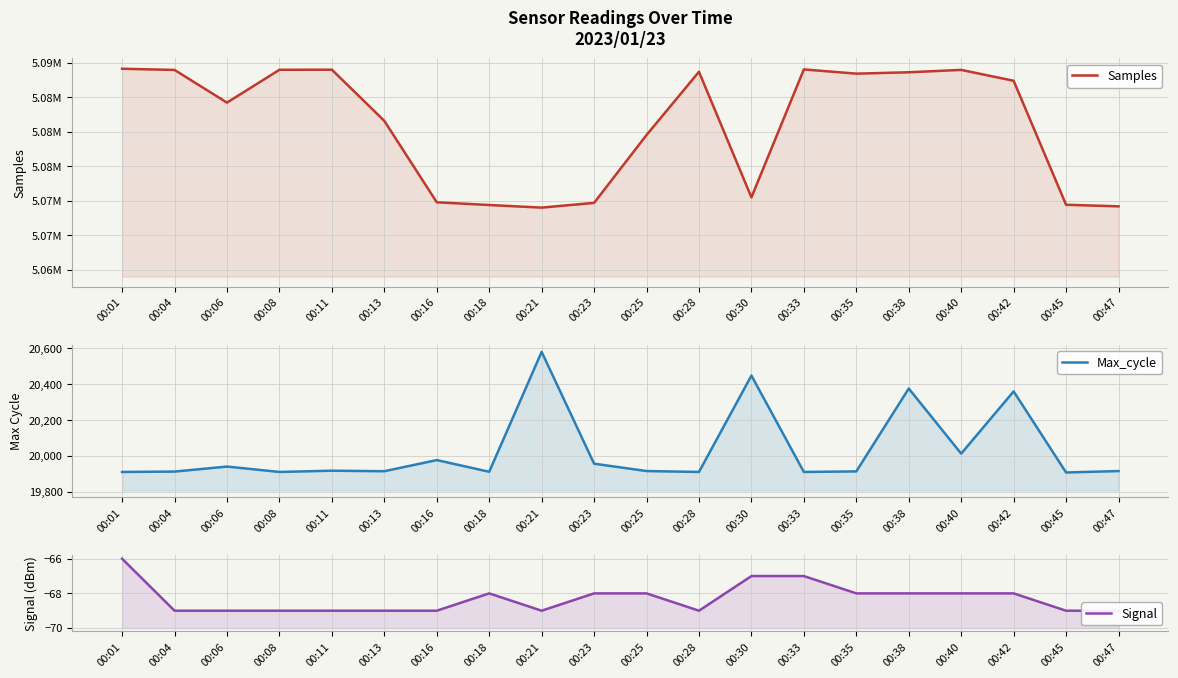

True or false: Max_cycle has a value of 19919 at 00:11.

True